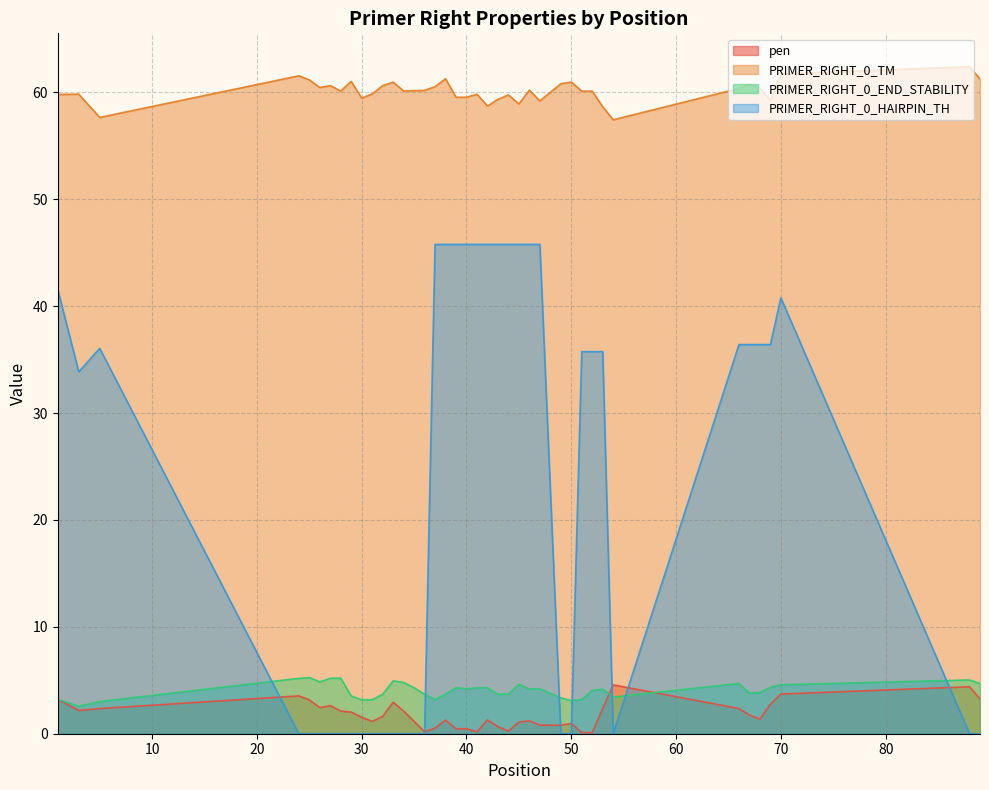

Does the chart display data point markers on the line(s)?

No